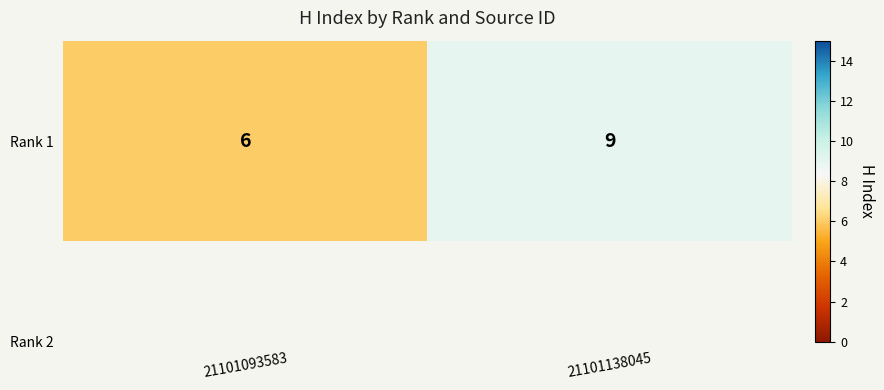

True or false: the data shows 9 at 21101138045.

True